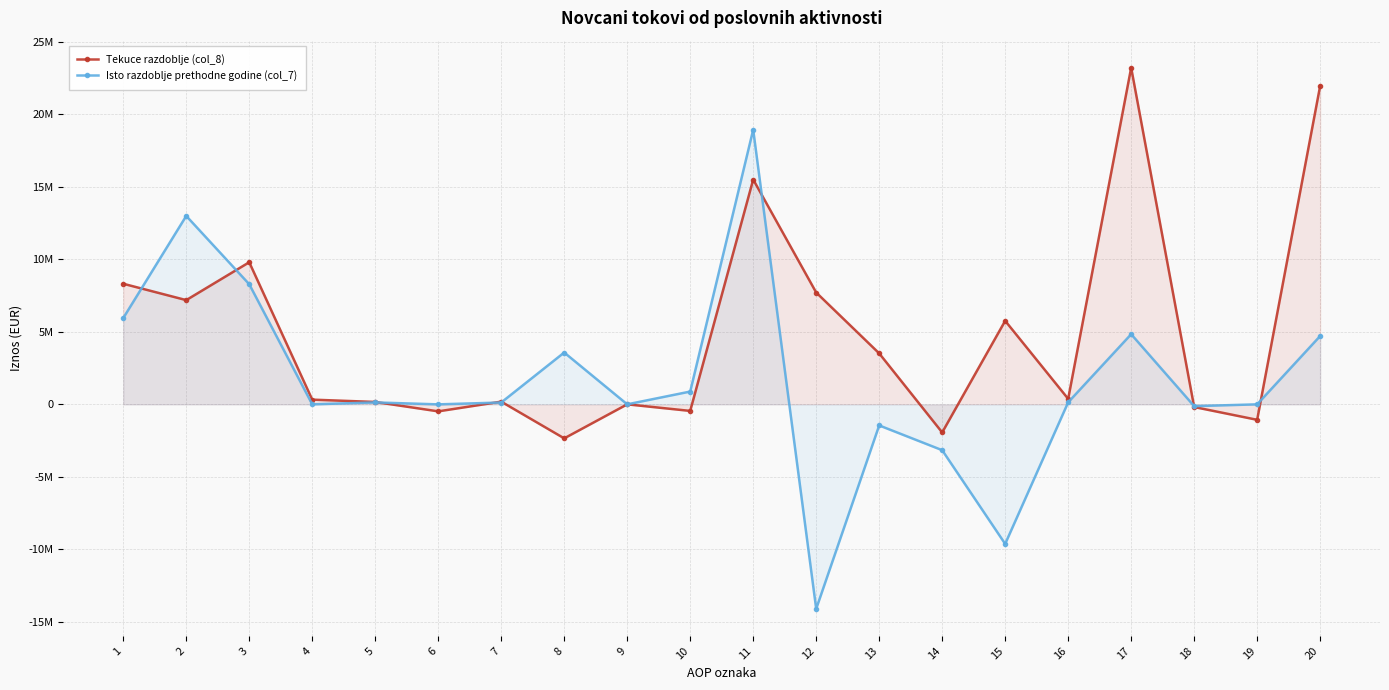

What is the sum of the Isto razdoblje prethodne godine (col_7) values at 14 and 6?

-3163189